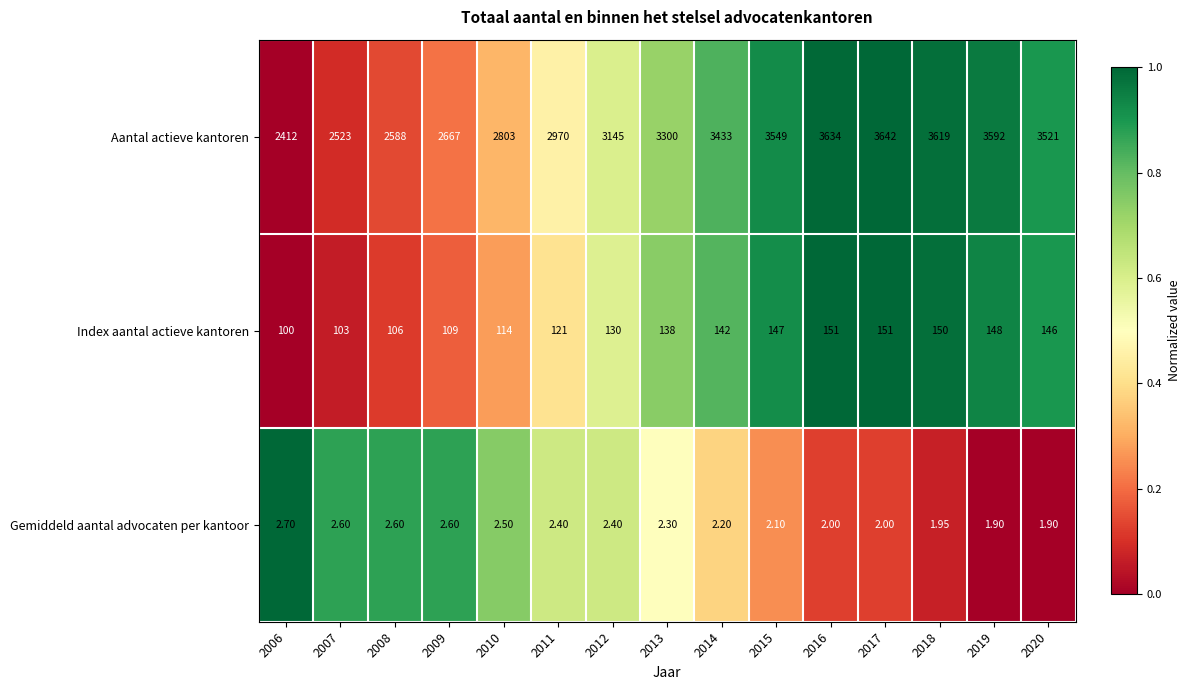

Count the number of categories in the chart.

15